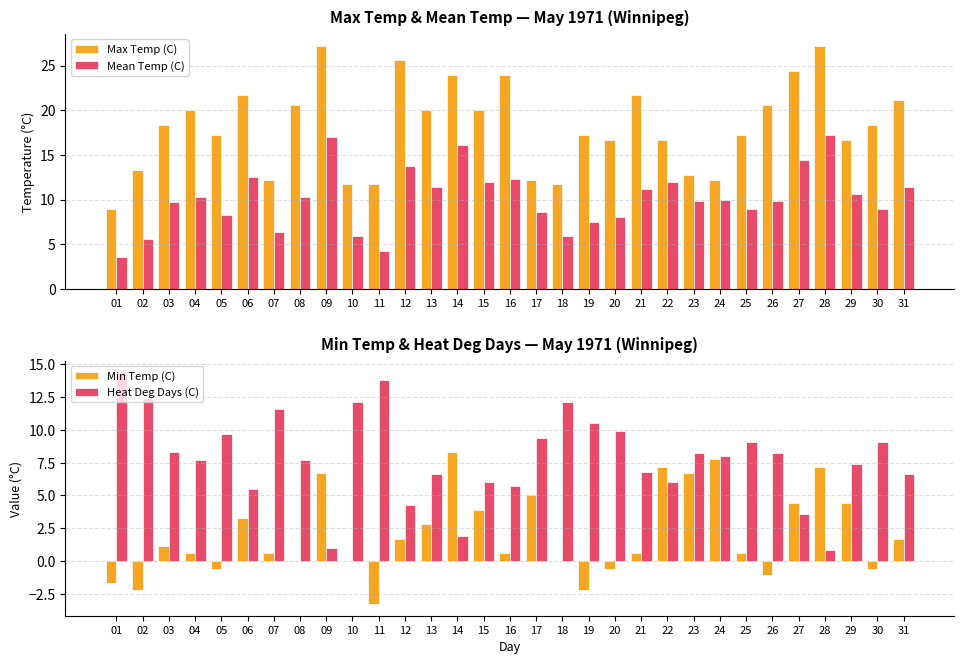

Reading left to right, what are all the values shown in this chart?

Max Temp (C): 01=8.9	02=13.3	03=18.3	04=20.0	05=17.2	06=21.7	07=12.2	08=20.6	09=27.2	10=11.7	11=11.7	12=25.6	13=20.0	14=23.9	15=20.0	16=23.9	17=12.2	18=11.7	19=17.2	20=16.7	21=21.7	22=16.7	23=12.8	24=12.2	25=17.2	26=20.6	27=24.4	28=27.2	29=16.7	30=18.3	31=21.1
Mean Temp (C): 01=3.6	02=5.6	03=9.7	04=10.3	05=8.3	06=12.5	07=6.4	08=10.3	09=17.0	10=5.9	11=4.2	12=13.7	13=11.4	14=16.1	15=12.0	16=12.3	17=8.6	18=5.9	19=7.5	20=8.1	21=11.2	22=12.0	23=9.8	24=10.0	25=8.9	26=9.8	27=14.4	28=17.2	29=10.6	30=8.9	31=11.4
Min Temp (C): 01=-1.7	02=-2.2	03=1.1	04=0.6	05=-0.6	06=3.3	07=0.6	08=0.0	09=6.7	10=0.0	11=-3.3	12=1.7	13=2.8	14=8.3	15=3.9	16=0.6	17=5.0	18=0.0	19=-2.2	20=-0.6	21=0.6	22=7.2	23=6.7	24=7.8	25=0.6	26=-1.1	27=4.4	28=7.2	29=4.4	30=-0.6	31=1.7
Heat Deg Days (C): 01=14.4	02=12.4	03=8.3	04=7.7	05=9.7	06=5.5	07=11.6	08=7.7	09=1.0	10=12.1	11=13.8	12=4.3	13=6.6	14=1.9	15=6.0	16=5.7	17=9.4	18=12.1	19=10.5	20=9.9	21=6.8	22=6.0	23=8.2	24=8.0	25=9.1	26=8.2	27=3.6	28=0.8	29=7.4	30=9.1	31=6.6